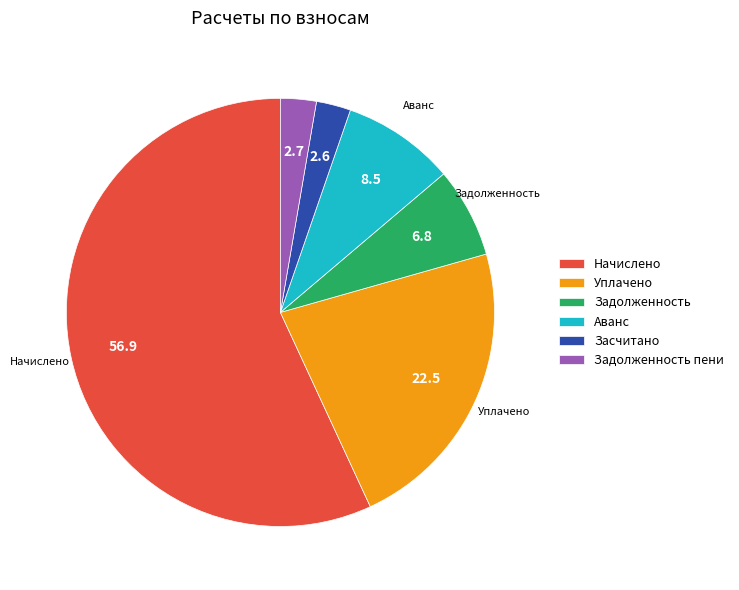

Count the number of slices in the pie.

6